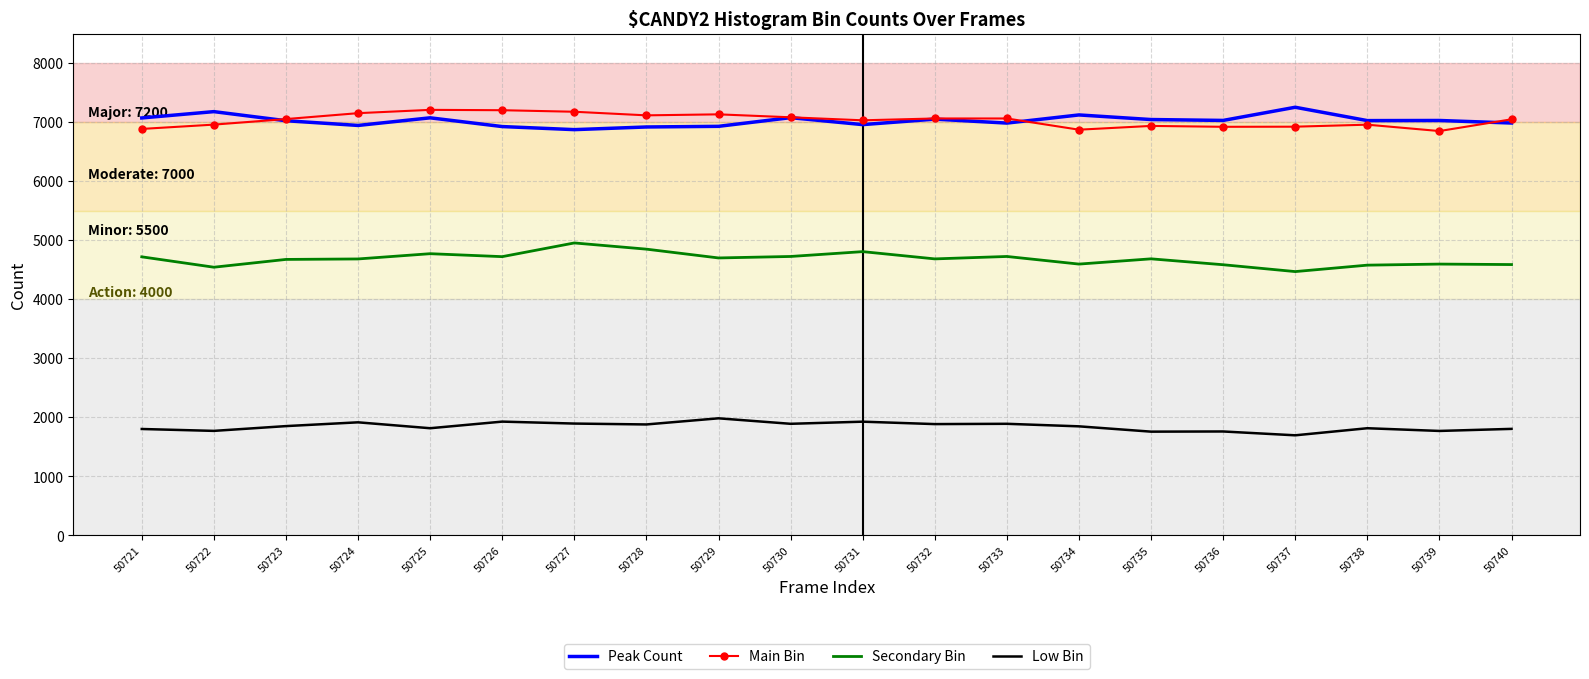

What is the difference between the second highest and minimum values in the Low Bin series?

232